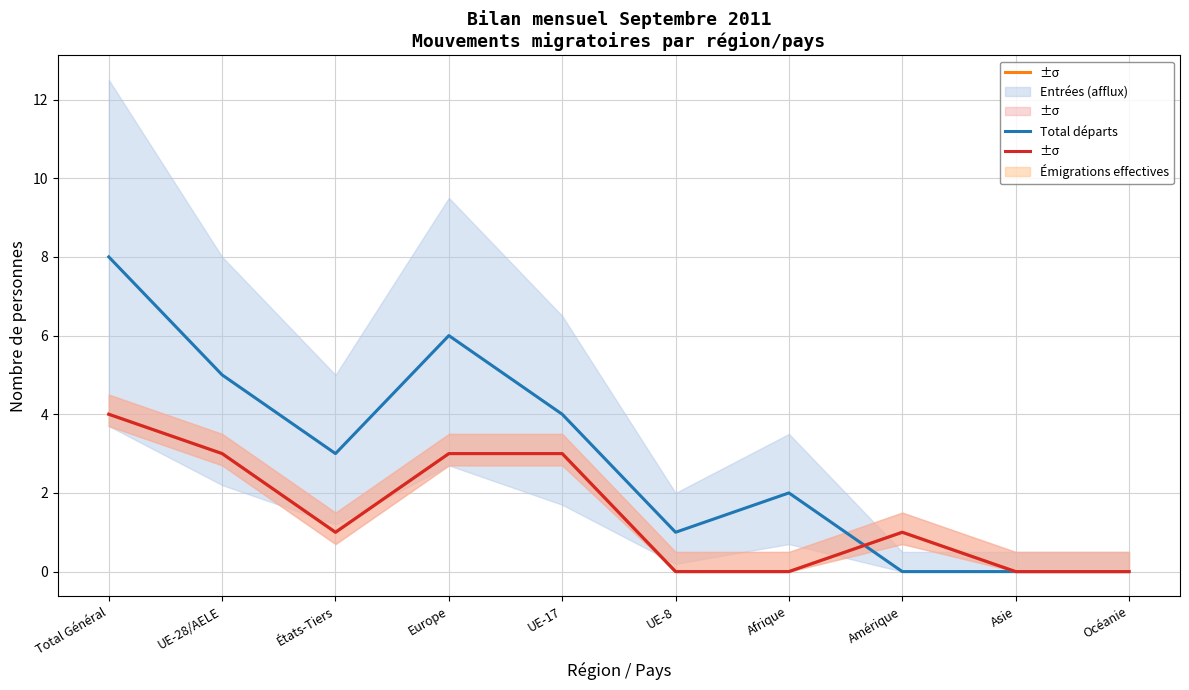

What is the difference between the maximum and minimum values in the Émigrations effectives series?

4